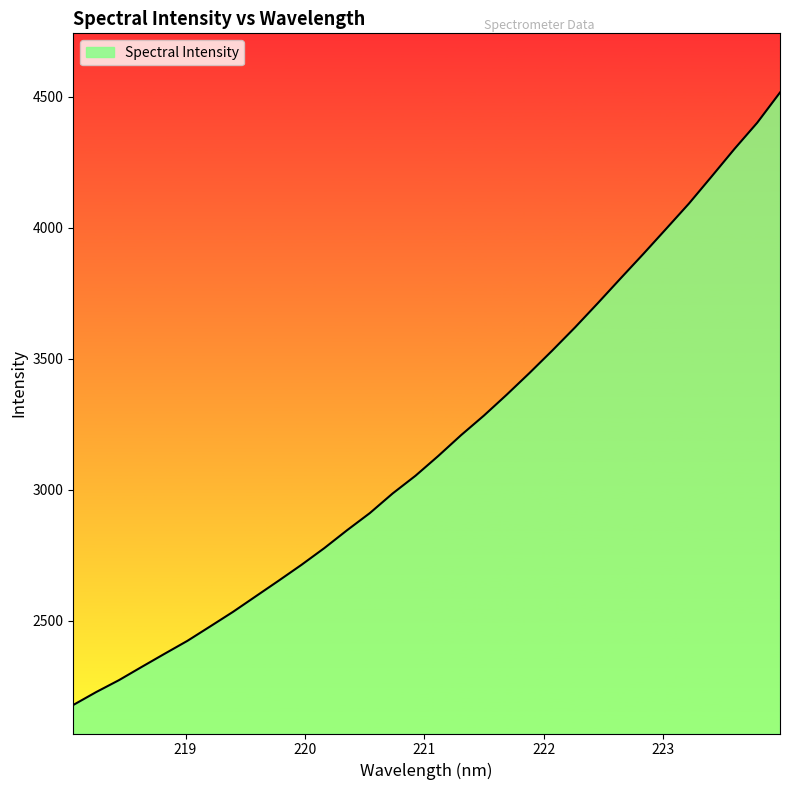

What is the difference between the maximum and minimum values?

2337.3